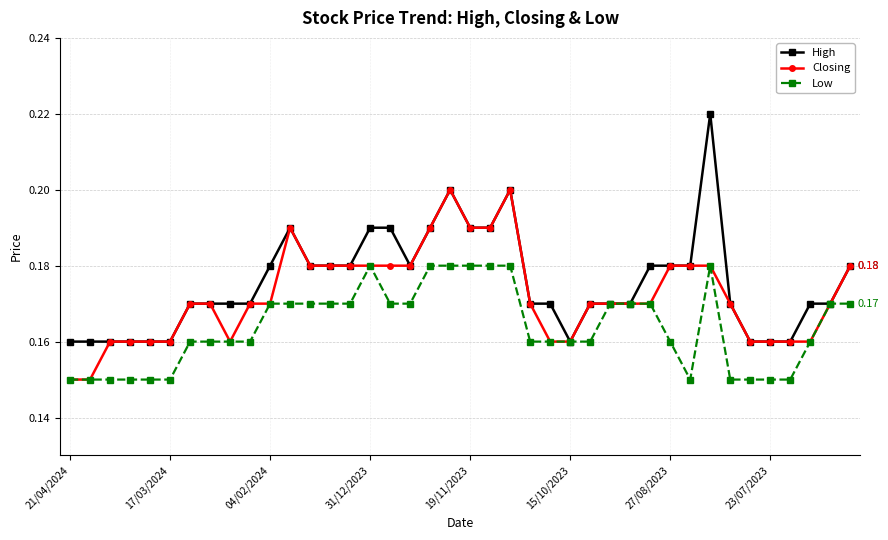

True or false: Closing has more than 1 points higher than both neighbors.

True